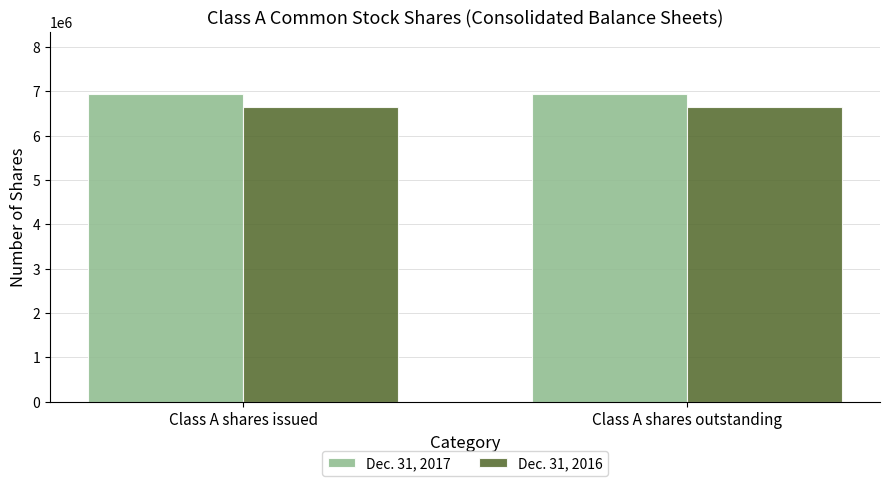

What is the value of the Dec. 31, 2016 bar at the 1st from the left?

6647464